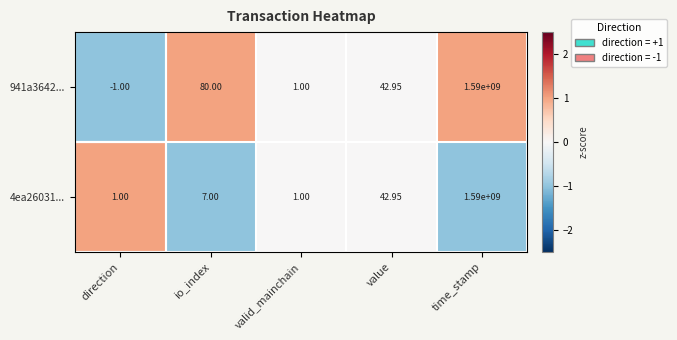

List the labels in order of 941a3642... value, largest first.

time_stamp, io_index, value, valid_mainchain, direction